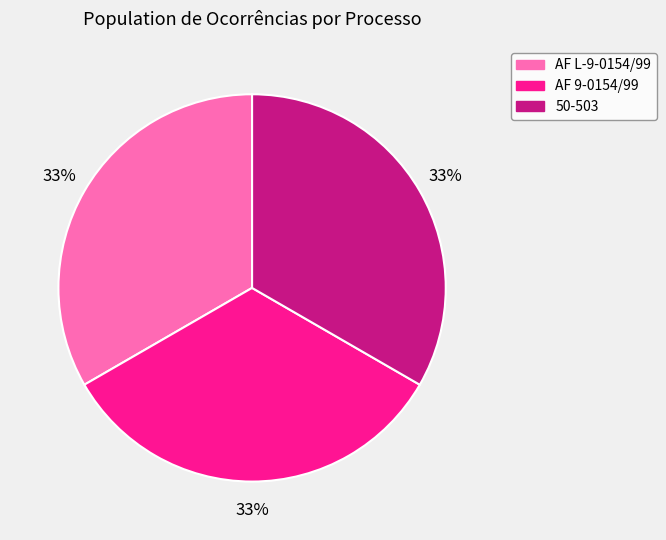

The AF 9-0154/99 slice represents 33% of the pie. True or false?

True